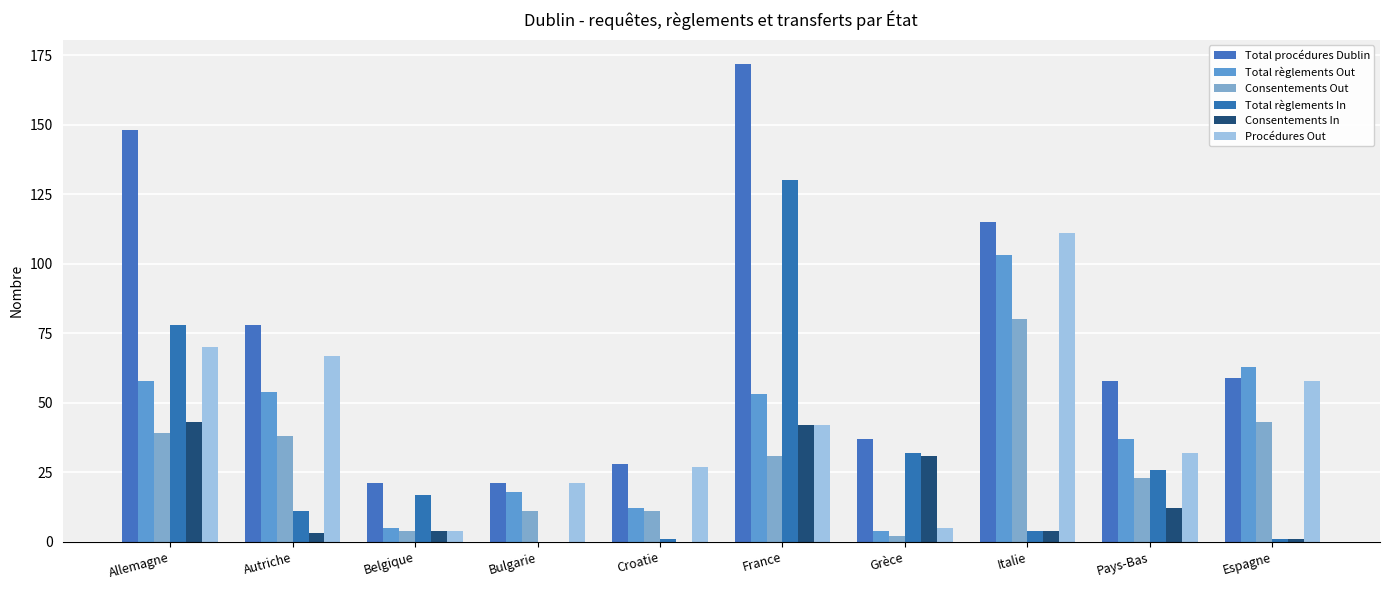

Count the number of data series in this chart.

6